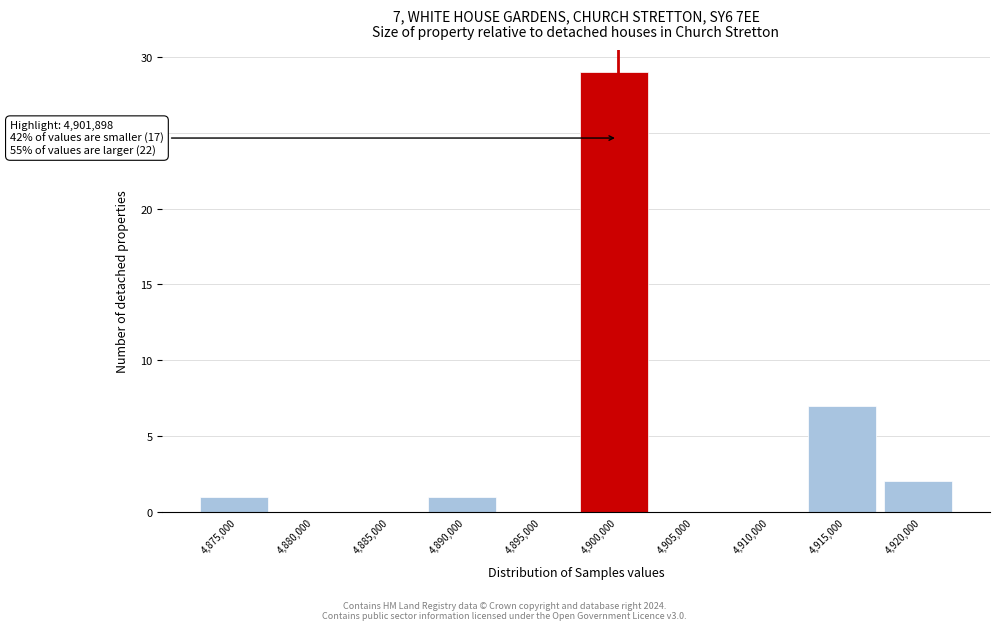

Reading left to right, what are all the values shown in this chart?

4,875,000=1	4,880,000=0	4,885,000=0	4,890,000=1	4,895,000=0	4,900,000=29	4,905,000=0	4,910,000=0	4,915,000=7	4,920,000=2